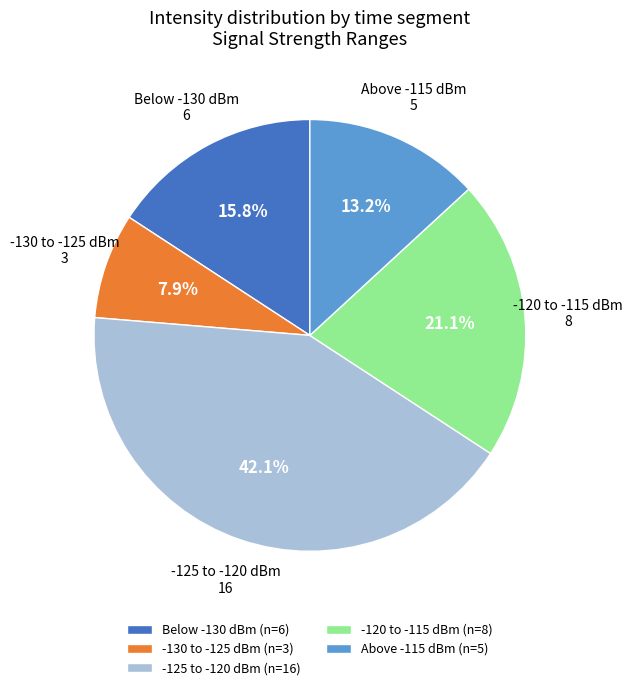

To the nearest percent, what is the difference between the largest and smallest slice percentages?

34%